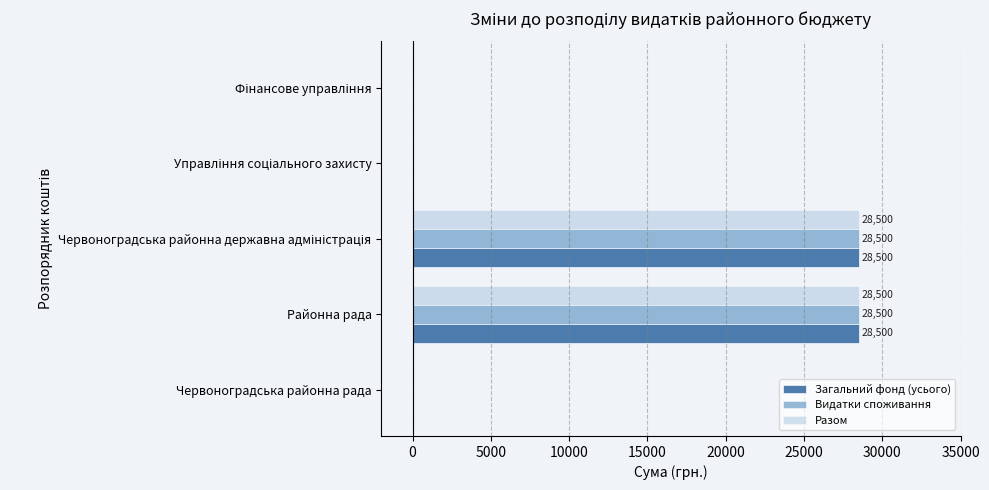

Is it true that Загальний фонд (усього) equals 39843 at Районна рада?

False